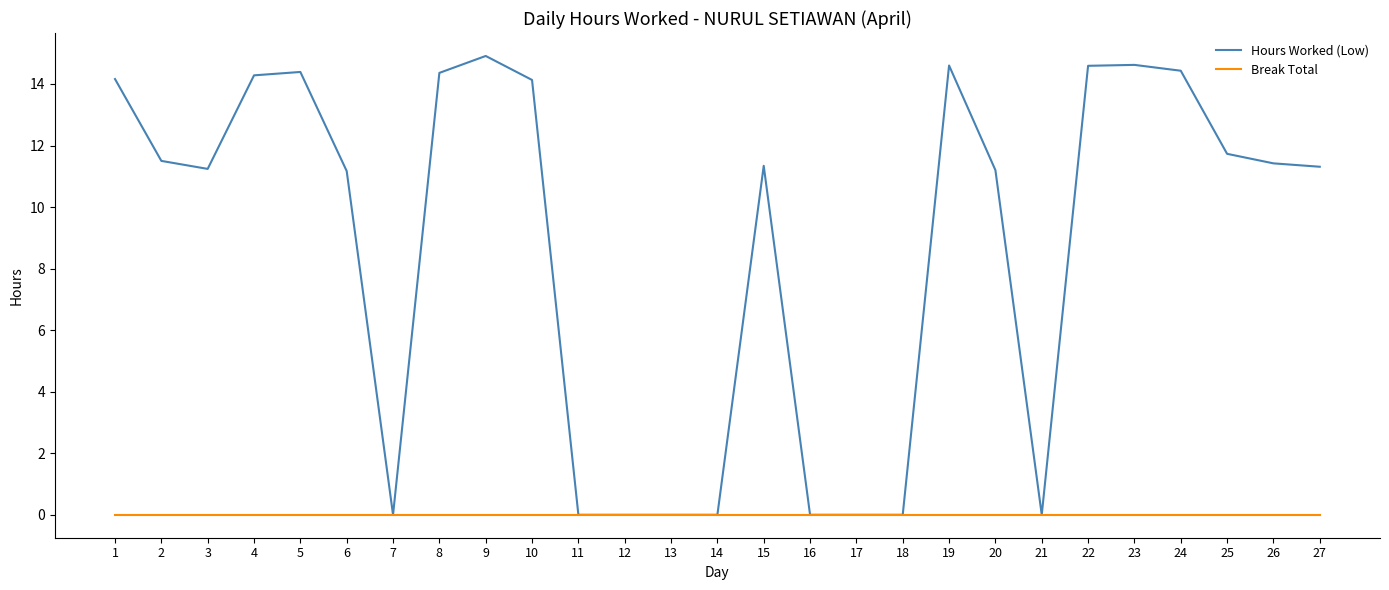

Which series has the largest range (max minus min)?

Hours Worked (Low)